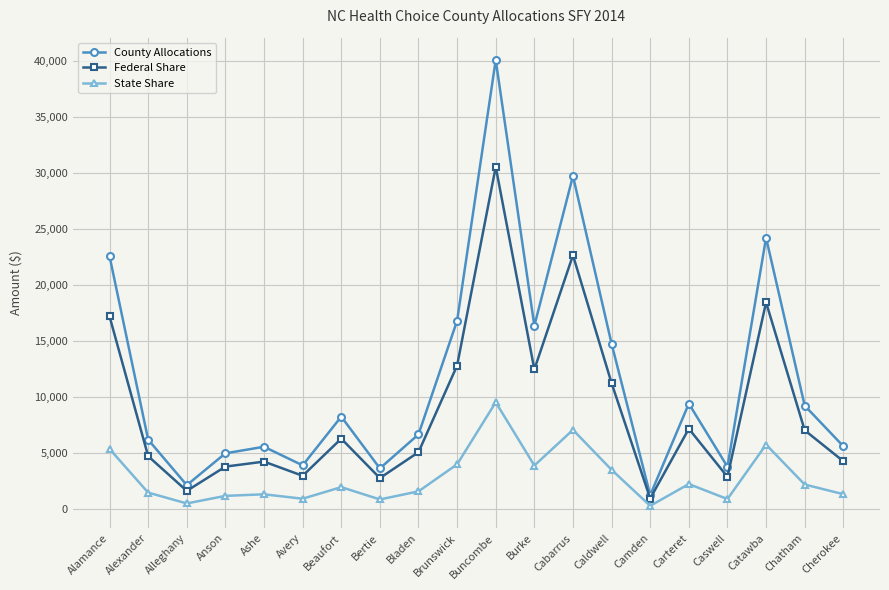

Does the chart display data point markers on the line(s)?

Yes